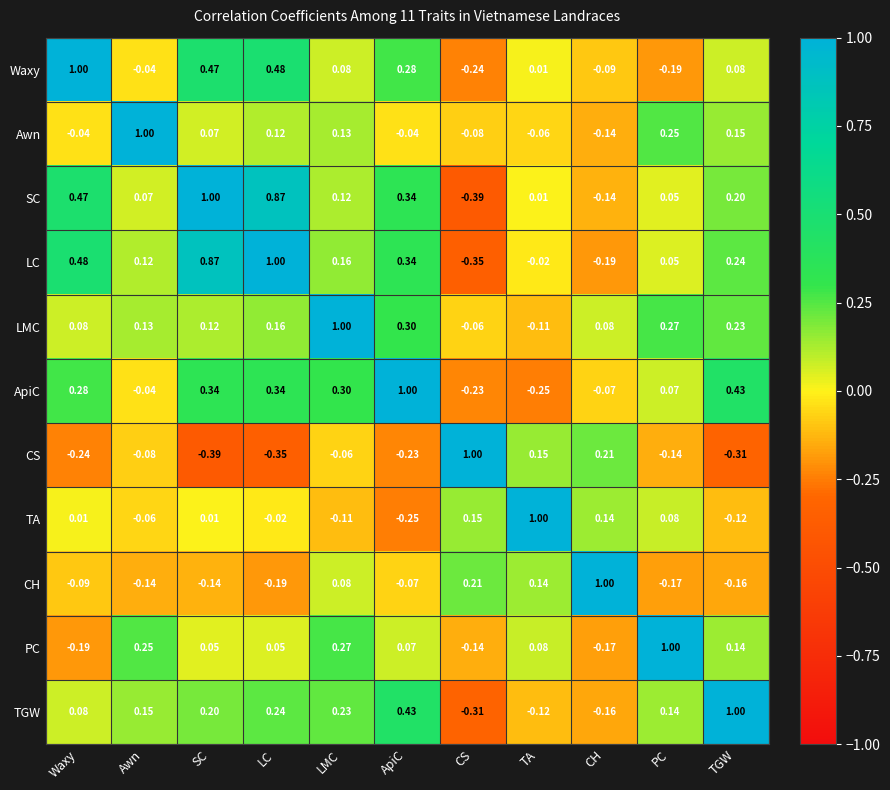

Rank the series at SC from highest to lowest value.

SC, LC, Waxy, ApiC, TGW, LMC, Awn, PC, TA, CH, CS